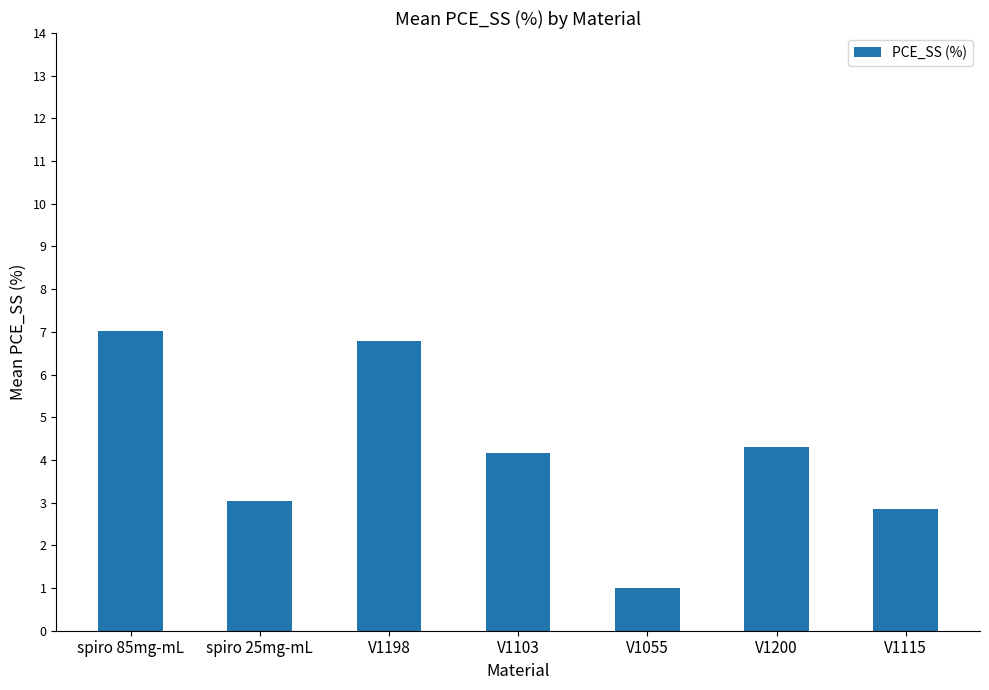

What is the label of the 5th bar from the left?

V1055